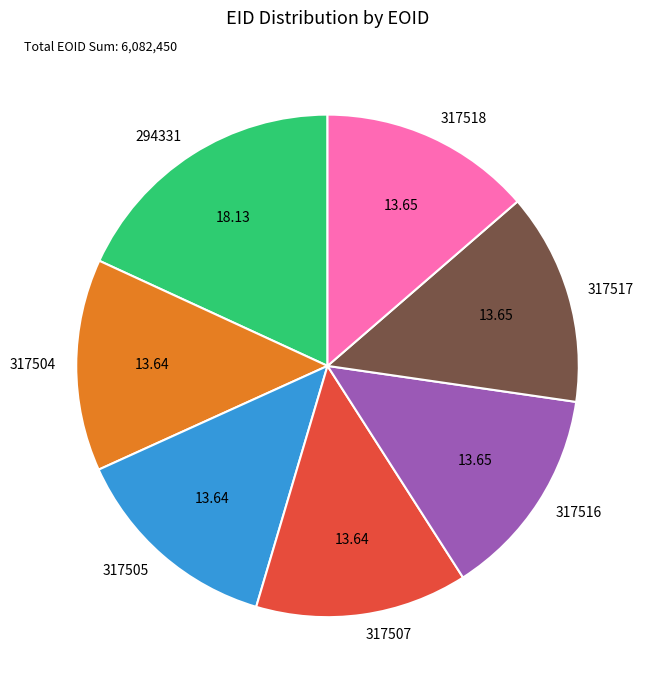

Is there any slice that represents more than half of the pie?

No